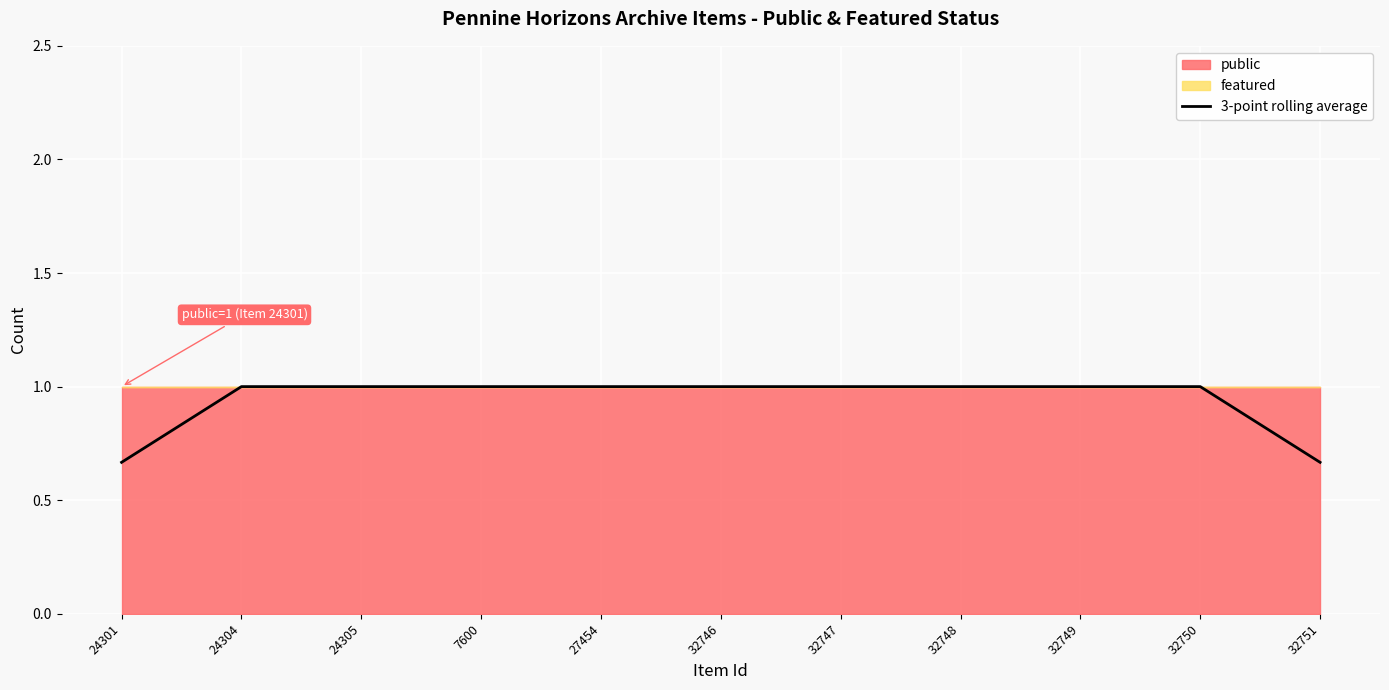

What is the difference between the maximum and minimum values?

0.3